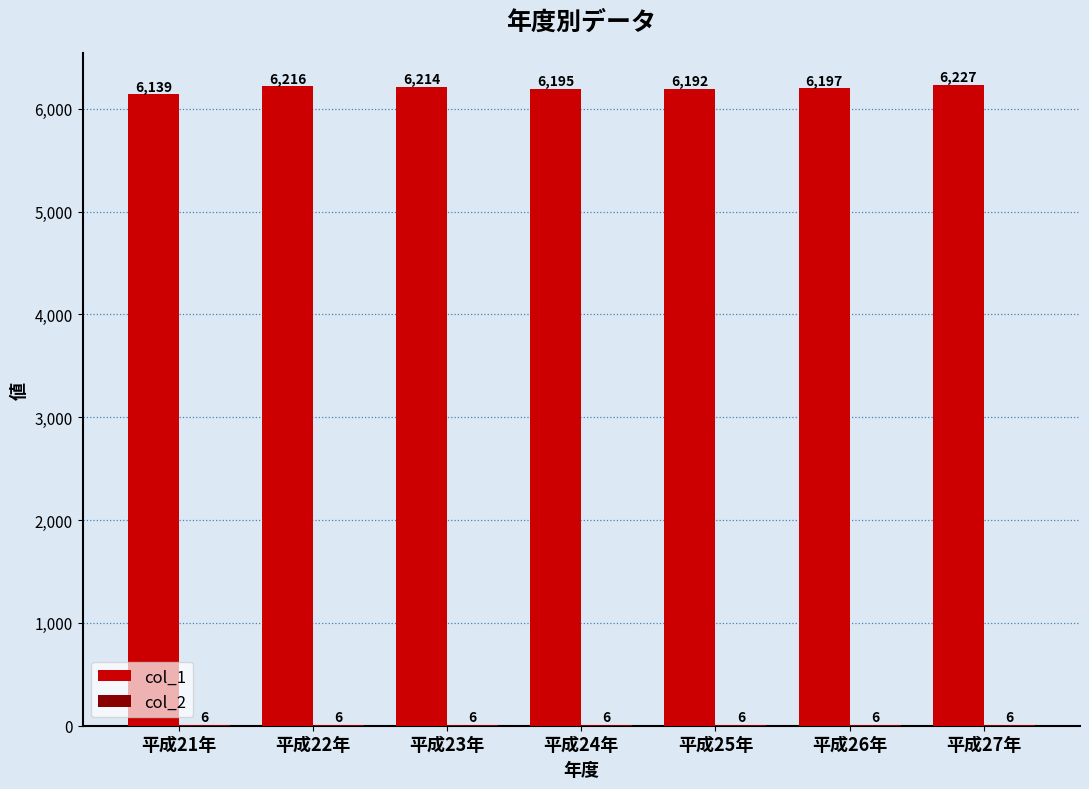

What is the sum of the col_1 values at 平成24年 and 平成22年?

12411